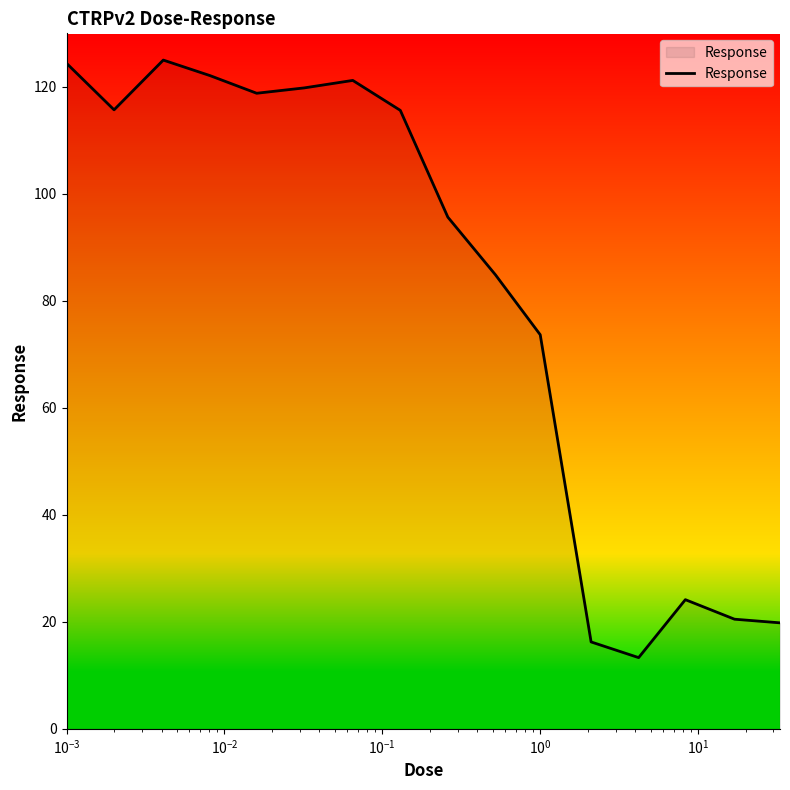

What is the difference between the maximum and minimum values?

111.7